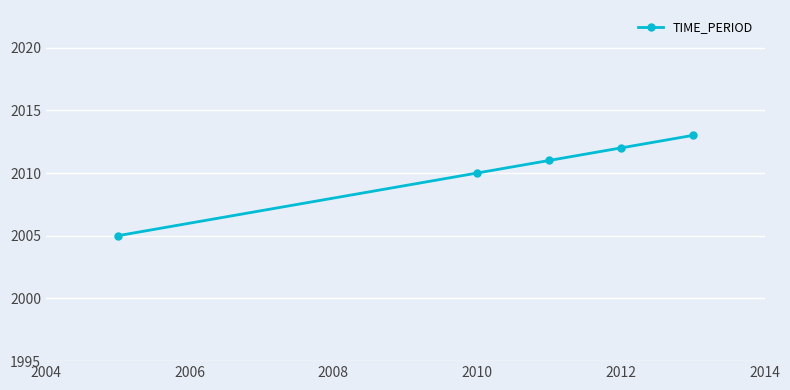

Count the values in the range 2010 to 2012.

3